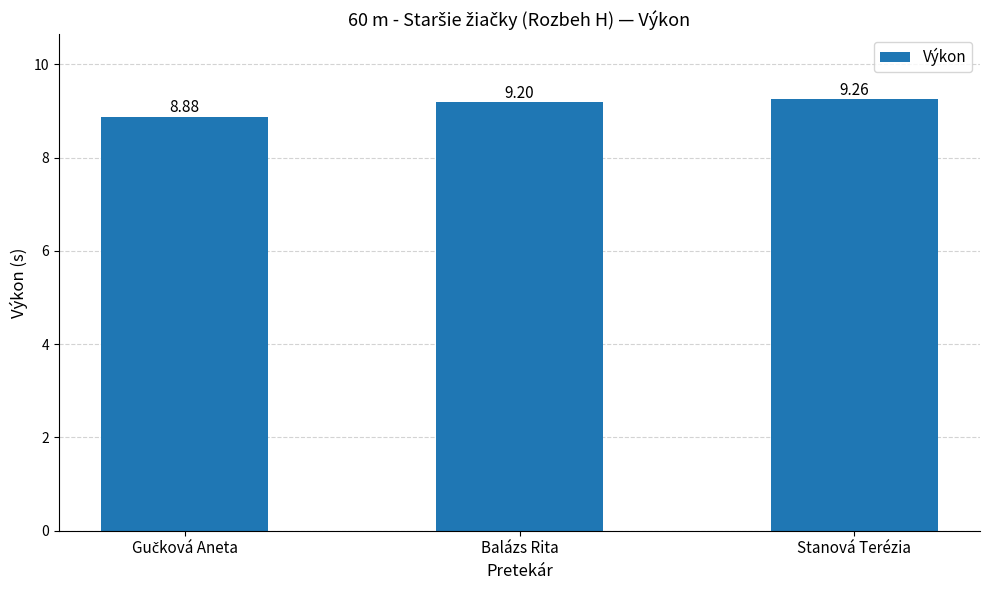

What is the difference between the maximum and minimum values?

0.4